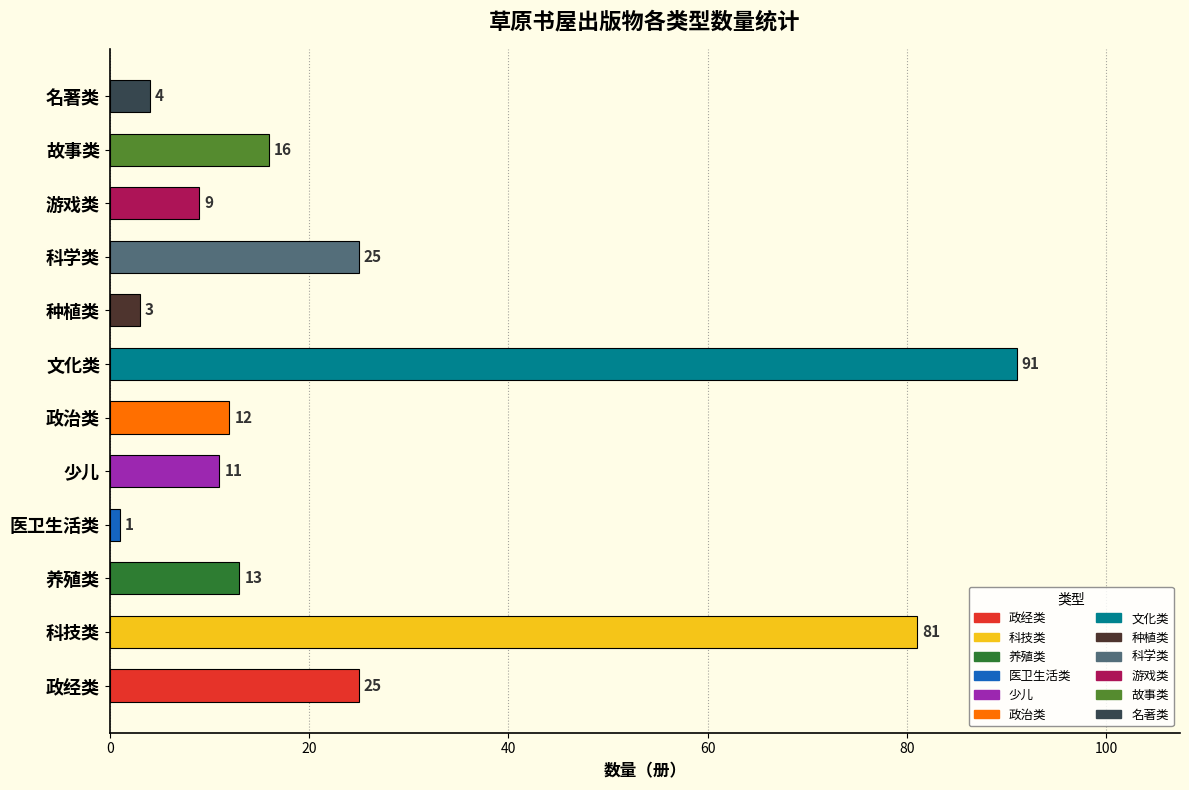

True or false: the data shows 9 at 游戏类.

True